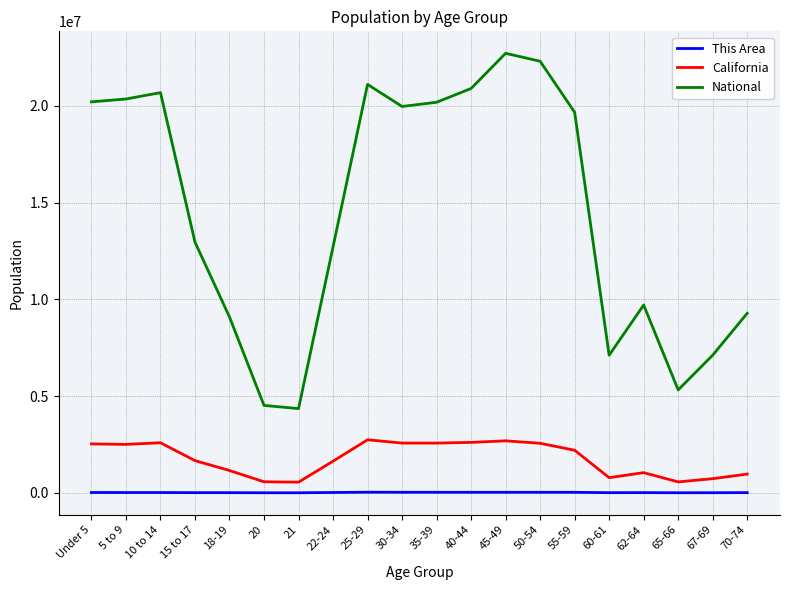

True or false: California and National cross at least once.

False